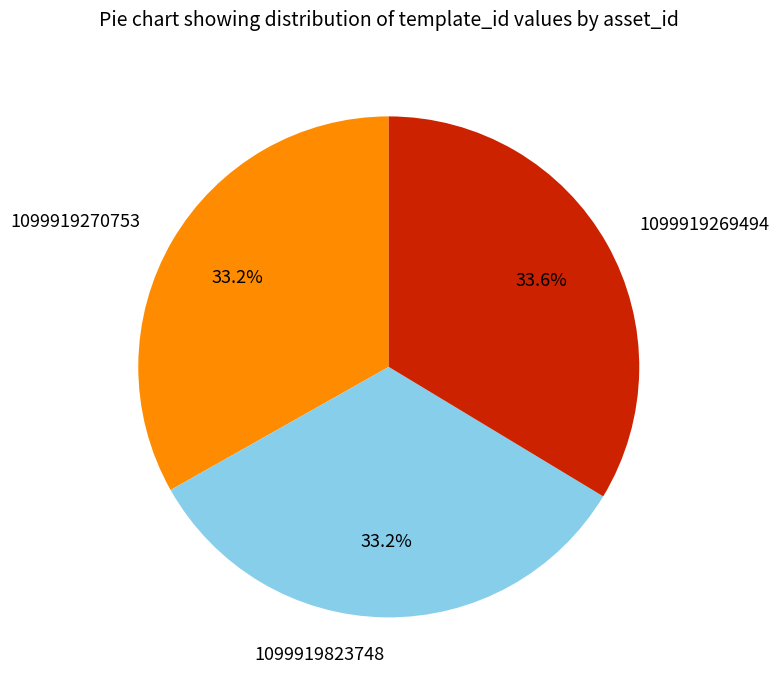

Is there a majority slice in this chart?

No